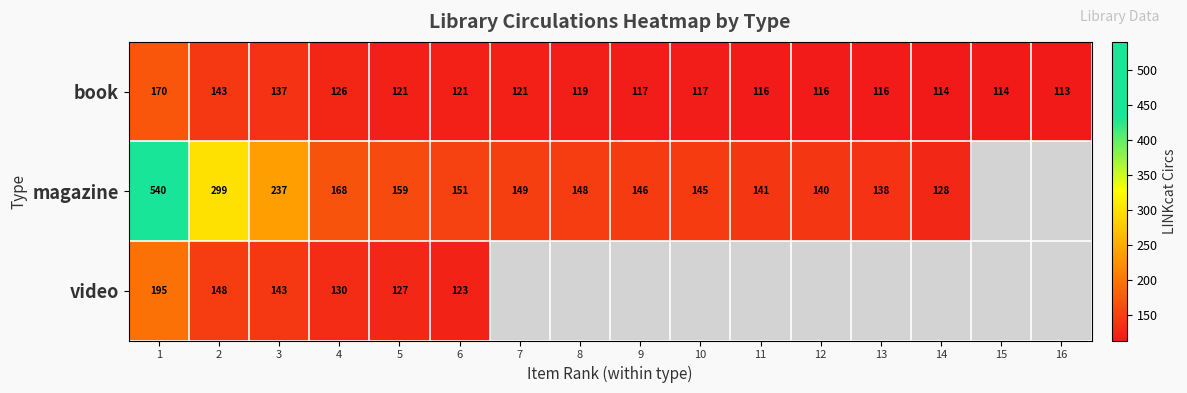

At 5, list the series in order from smallest to largest.

book, video, magazine